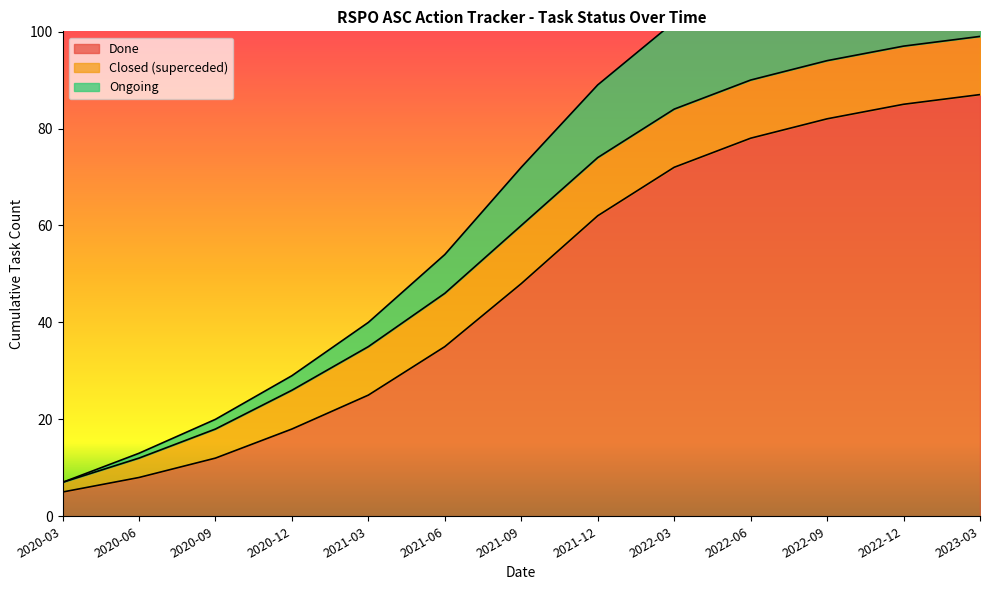

Which has a higher value, 2021-03 or 2021-06?

2021-06